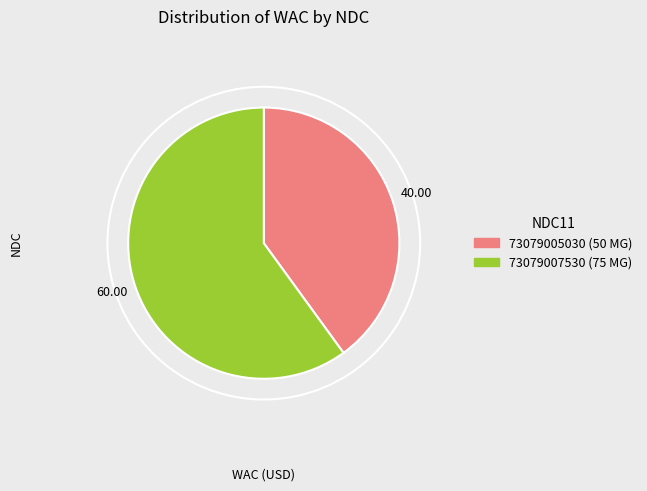

Does any single category account for the majority?

Yes